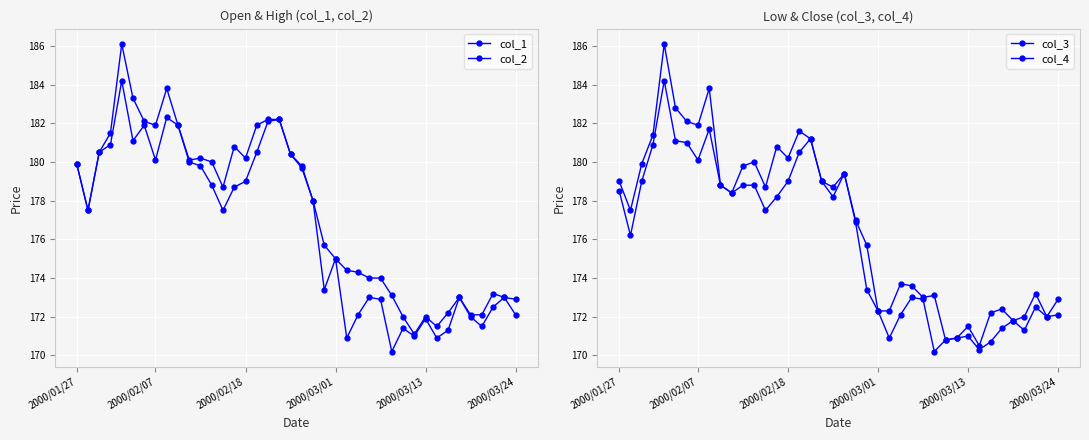

How many lines are shown in the chart?

4